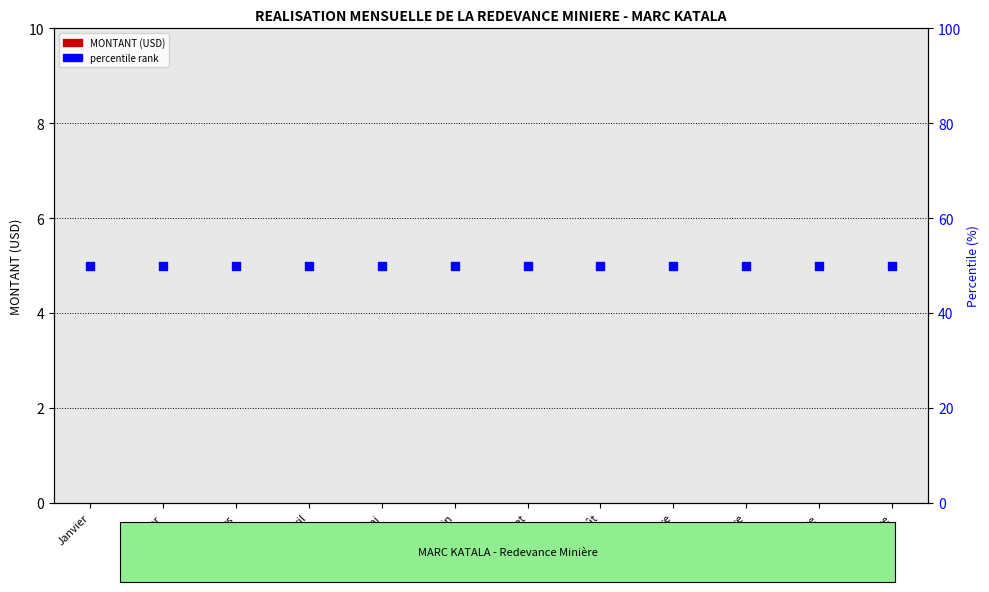

Which series has the largest total across all categories?

percentile rank